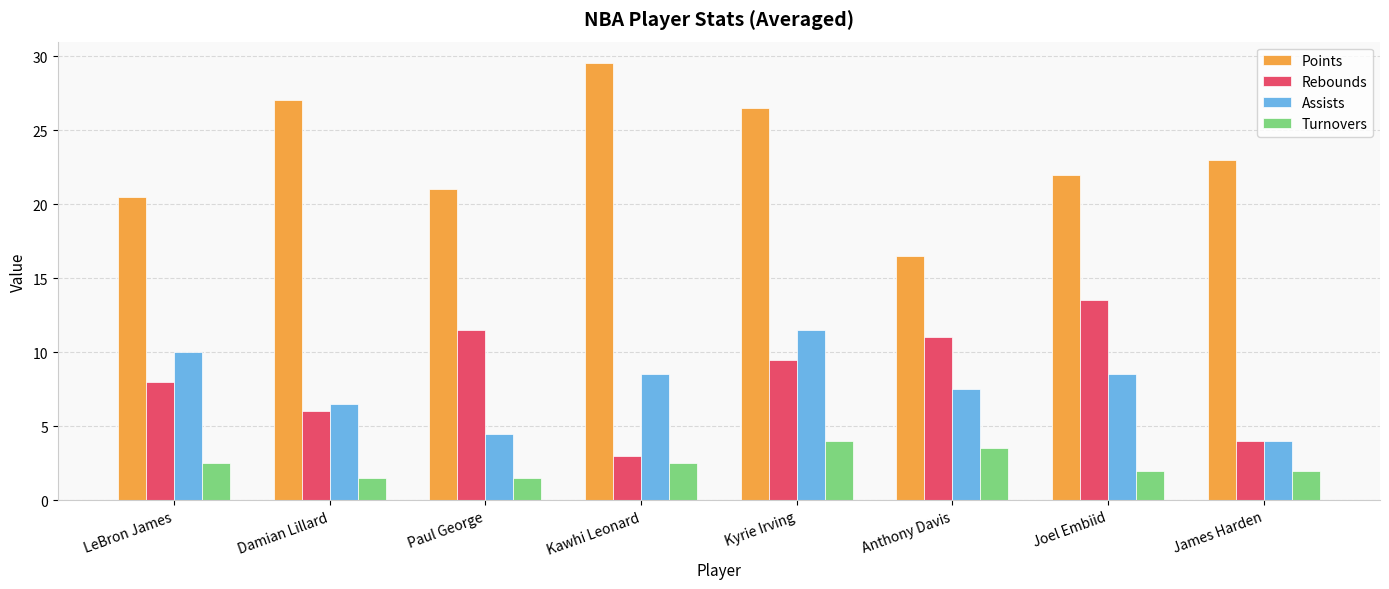

What value does the Turnovers series have at LeBron James?

2.5